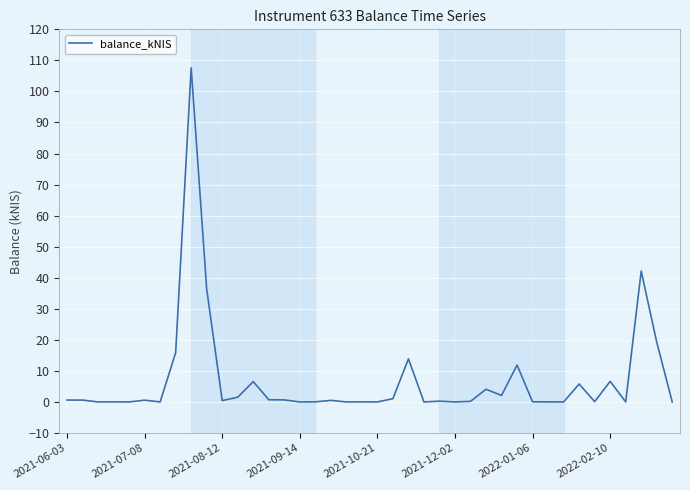

What is the difference between the maximum and minimum values?

107.6